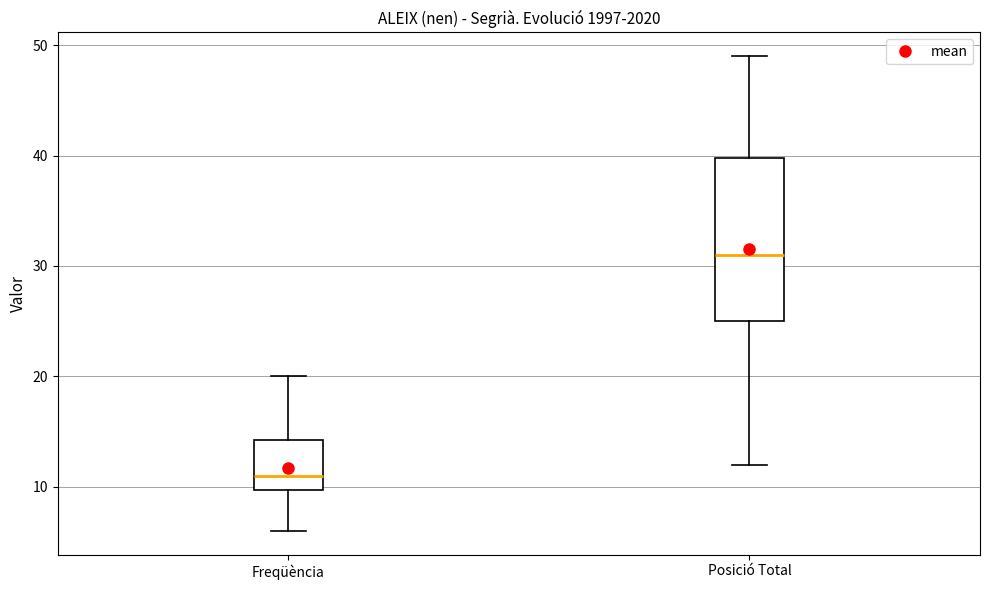

Which box has the highest median line?

Posició Total